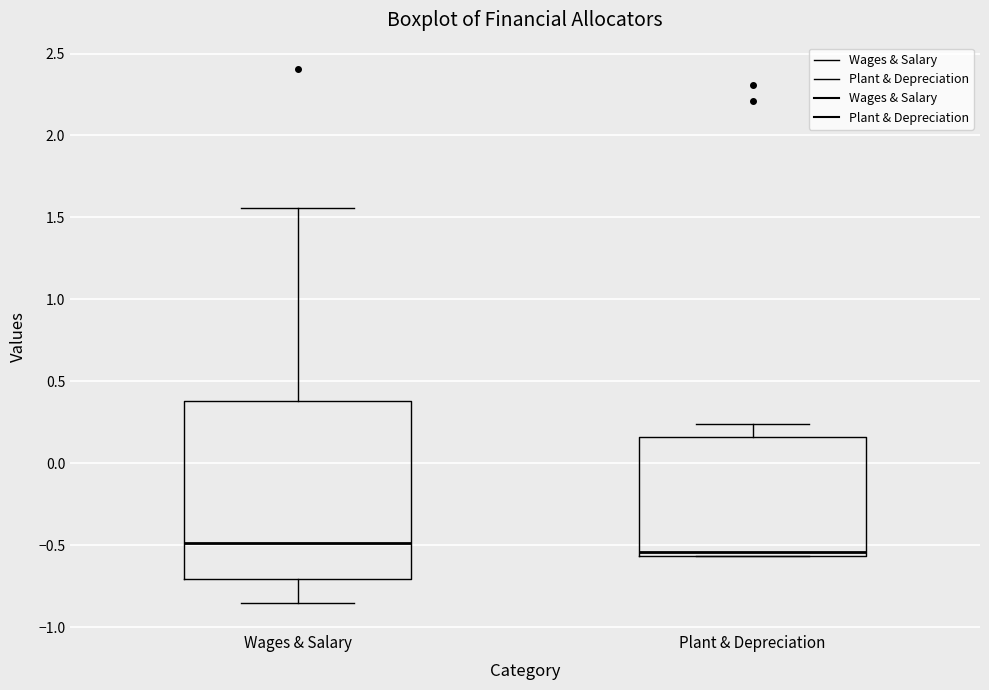

Which box's median line is the highest?

Wages & Salary